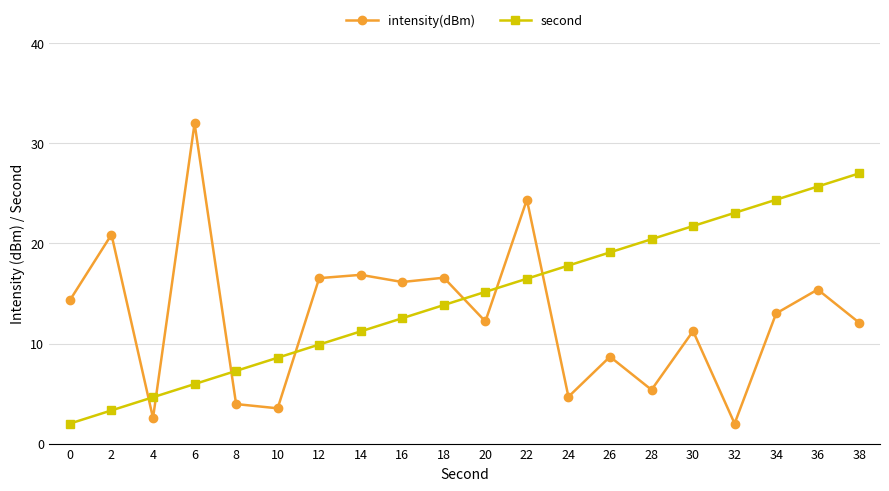

How many values in the intensity(dBm) series exceed 13?

10